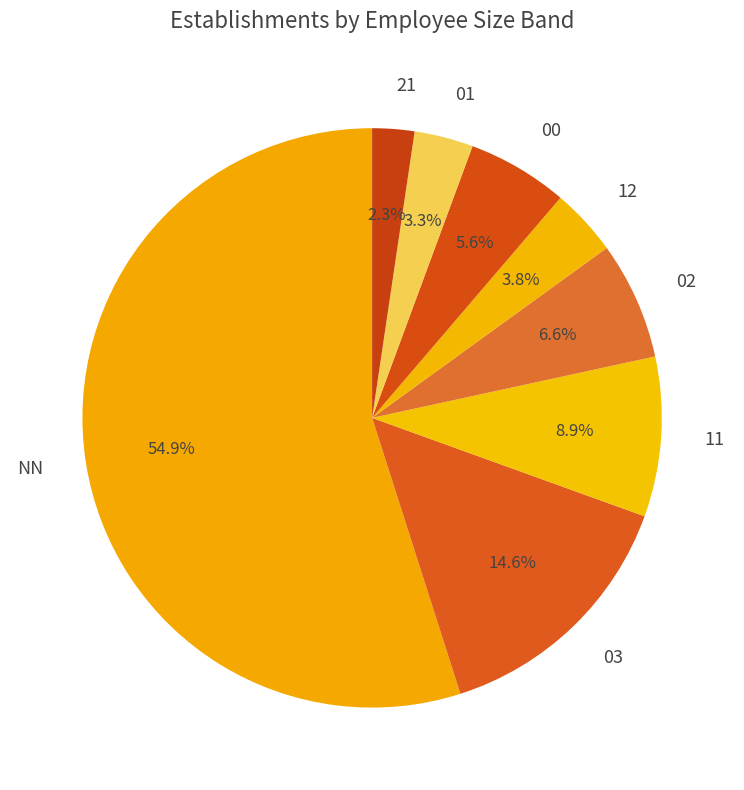

To the nearest percent, what percentage of the pie is 00?

6%